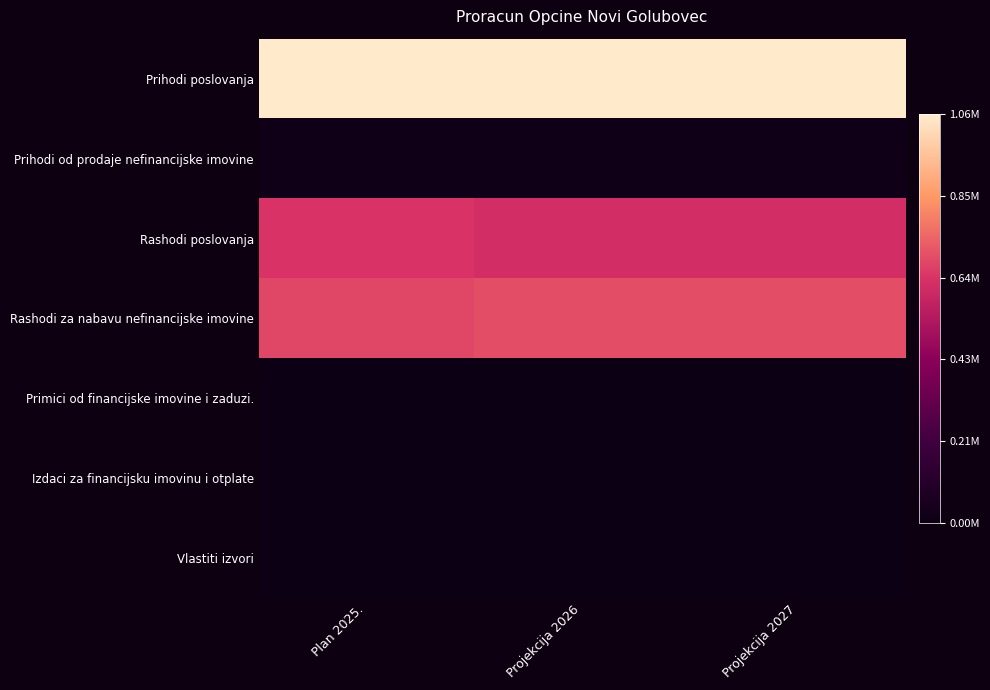

At how many categories does at least one series exceed 0?

3